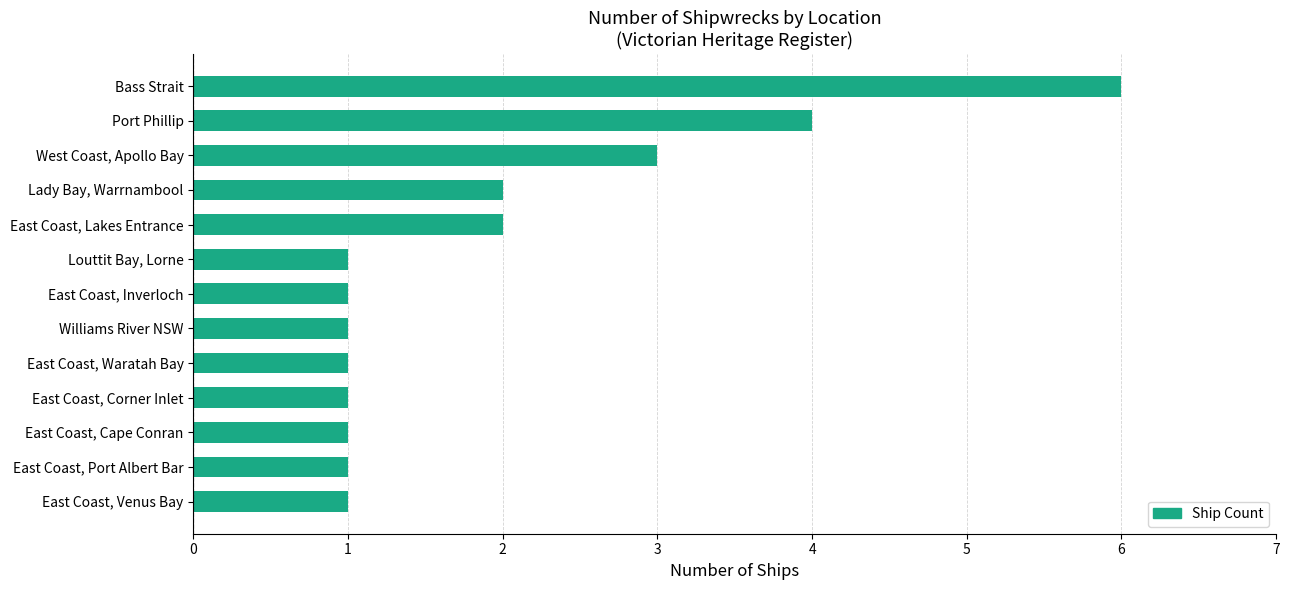

Where is the data nearest to the value 3?

West Coast, Apollo Bay